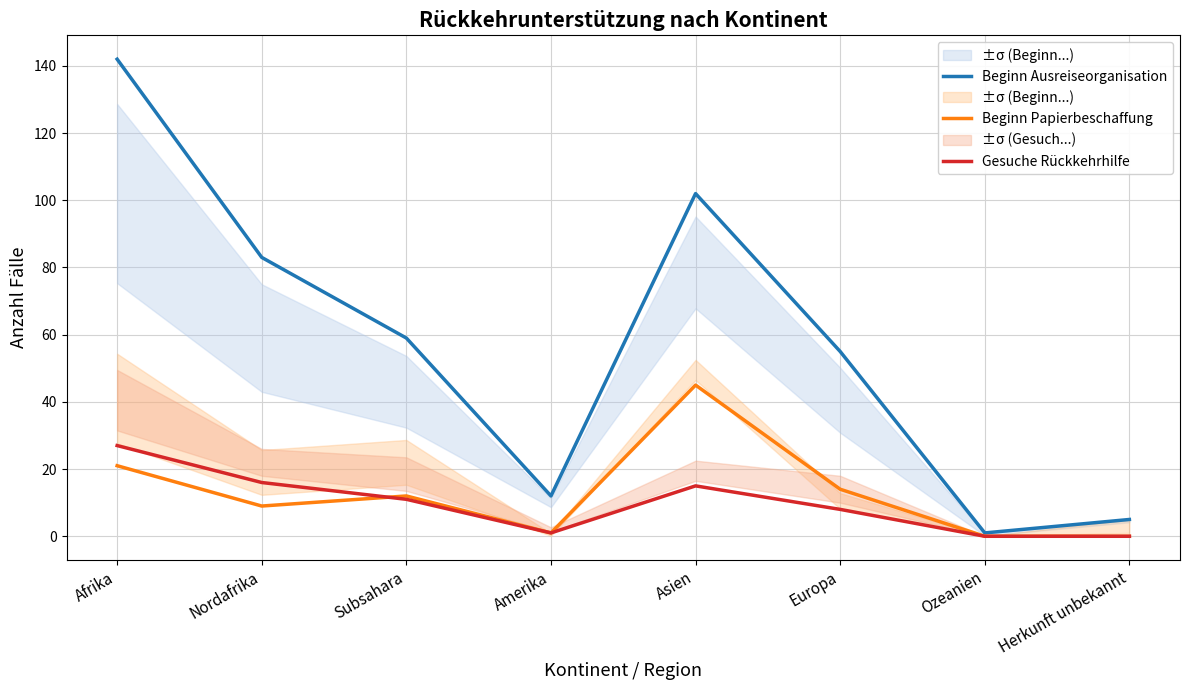

What is the spread (max minus min) of values at Nordafrika?

74